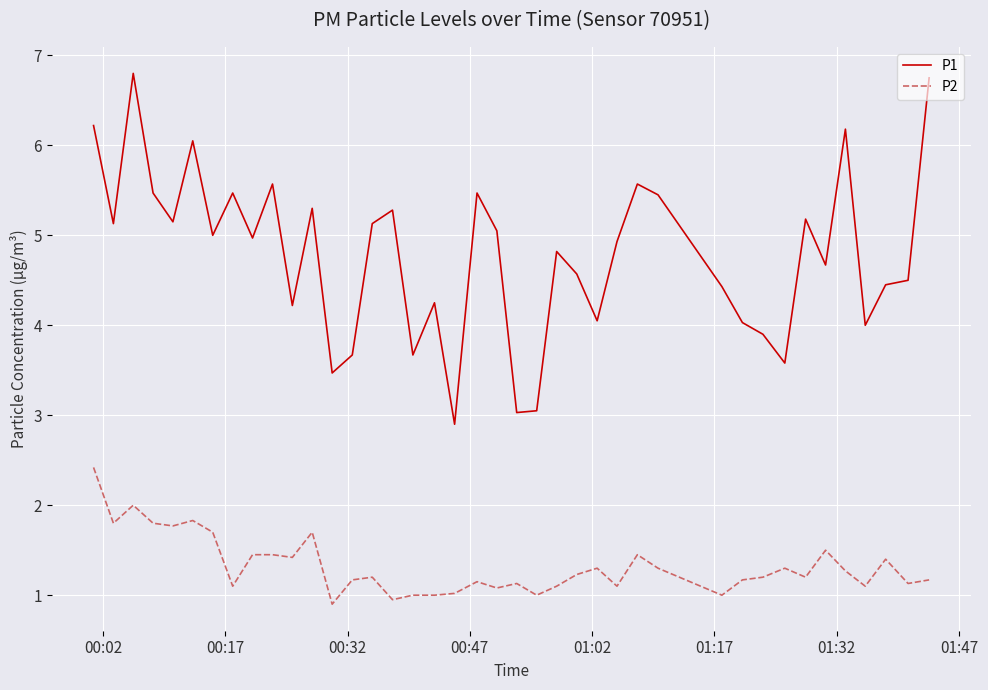

True or false: P1 and P2 cross at least once.

False